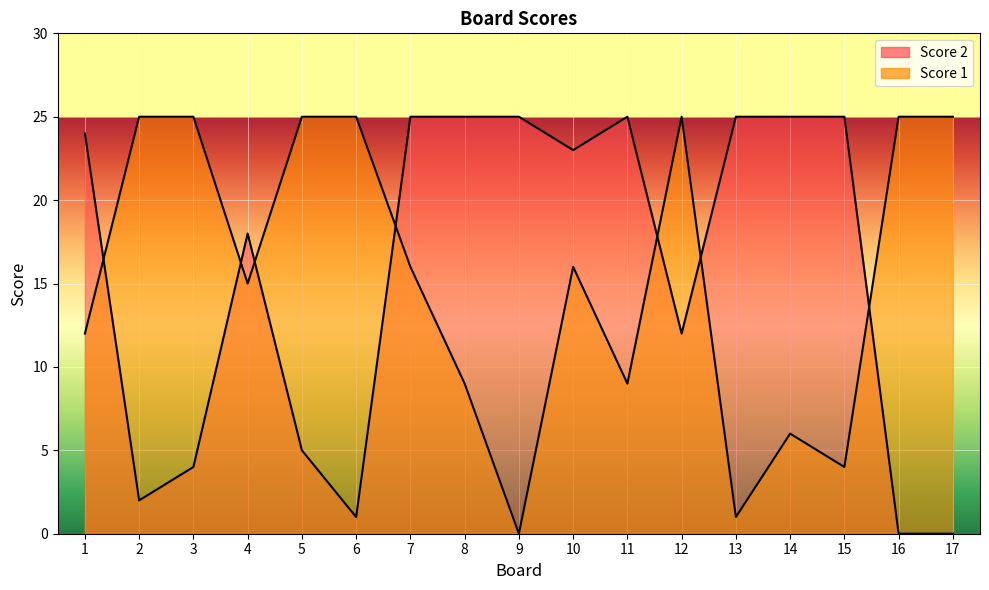

The Score 1 series shows 40 at 12. True or false?

False